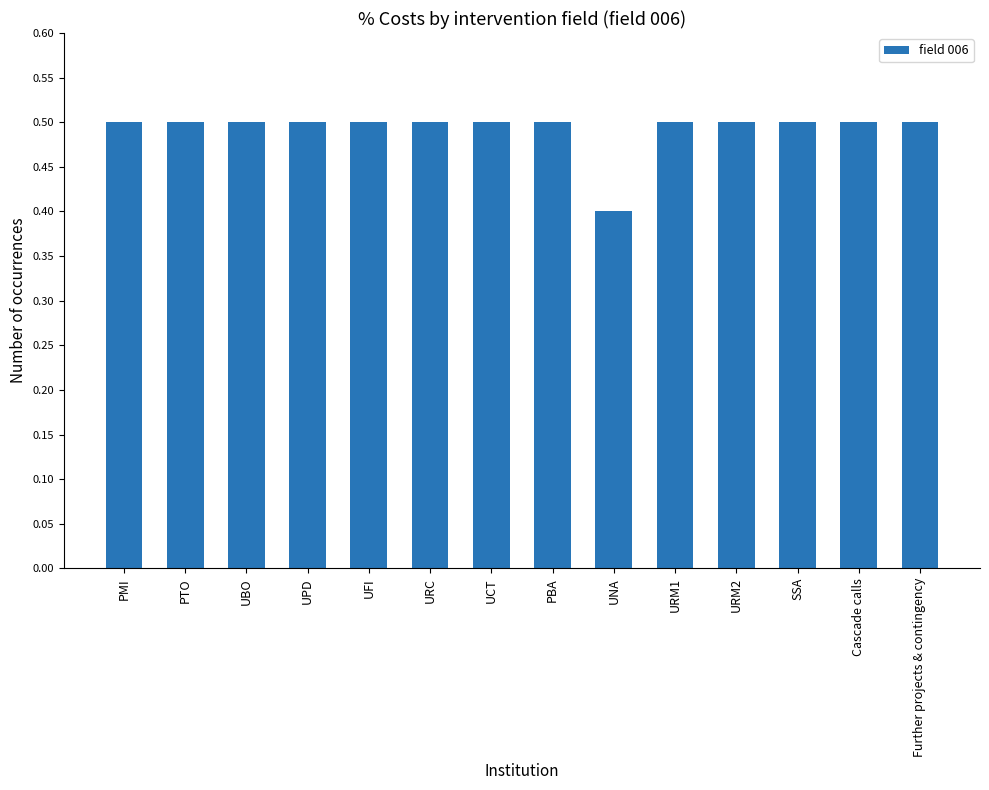

The value at UFI is 0.5. True or false?

True